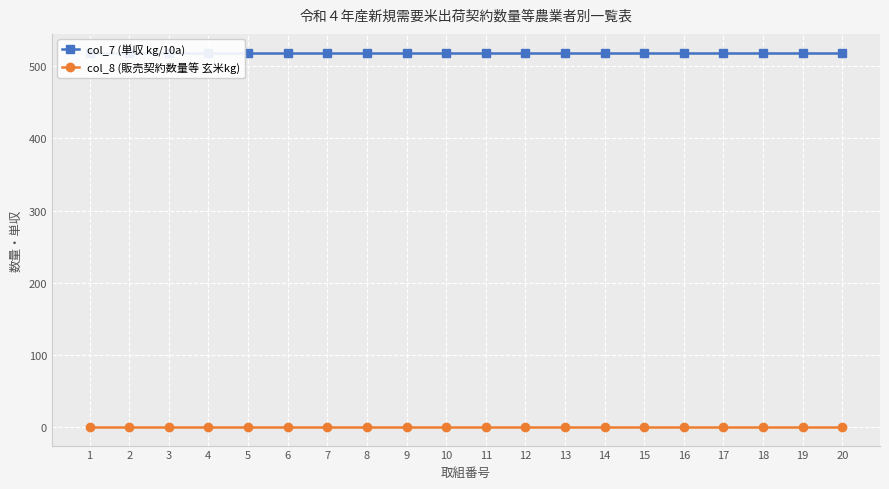

How many lines are shown in the chart?

2